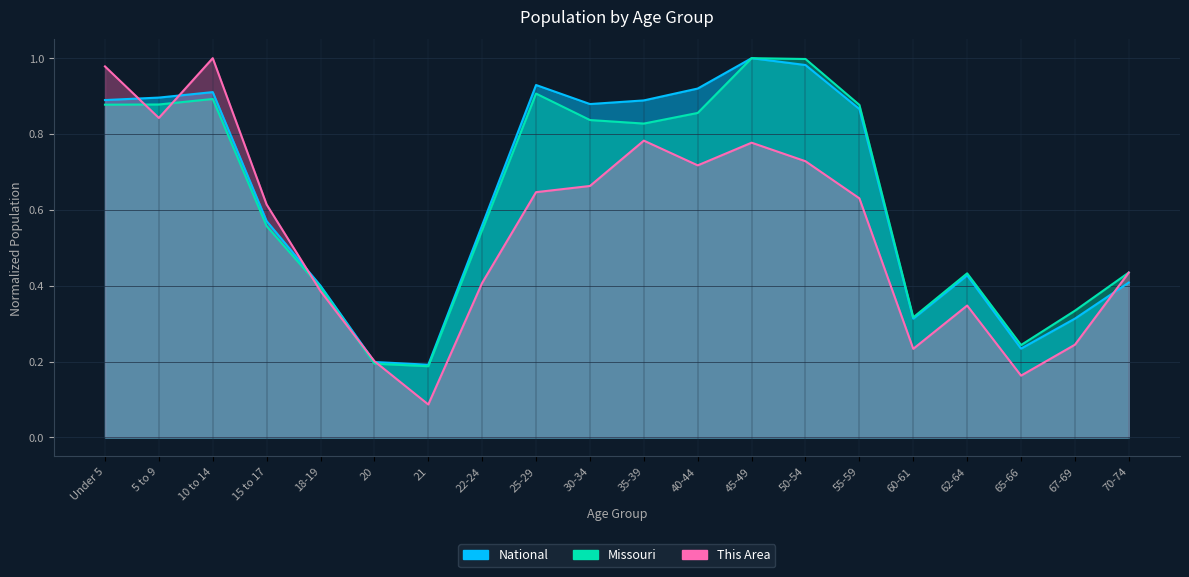

Reading left to right, transcribe all the data shown in this chart.

This Area: Under 5=1.0	5 to 9=0.8	10 to 14=1.0	15 to 17=0.6	18-19=0.4	20=0.2	21=0.1	22-24=0.4	25-29=0.6	30-34=0.7	35-39=0.8	40-44=0.7	45-49=0.8	50-54=0.7	55-59=0.6	60-61=0.2	62-64=0.3	65-66=0.2	67-69=0.2	70-74=0.4
Missouri: Under 5=0.9	5 to 9=0.9	10 to 14=0.9	15 to 17=0.6	18-19=0.4	20=0.2	21=0.2	22-24=0.5	25-29=0.9	30-34=0.8	35-39=0.8	40-44=0.9	45-49=1.0	50-54=1.0	55-59=0.9	60-61=0.3	62-64=0.4	65-66=0.2	67-69=0.3	70-74=0.4
National: Under 5=0.9	5 to 9=0.9	10 to 14=0.9	15 to 17=0.6	18-19=0.4	20=0.2	21=0.2	22-24=0.6	25-29=0.9	30-34=0.9	35-39=0.9	40-44=0.9	45-49=1.0	50-54=1.0	55-59=0.9	60-61=0.3	62-64=0.4	65-66=0.2	67-69=0.3	70-74=0.4